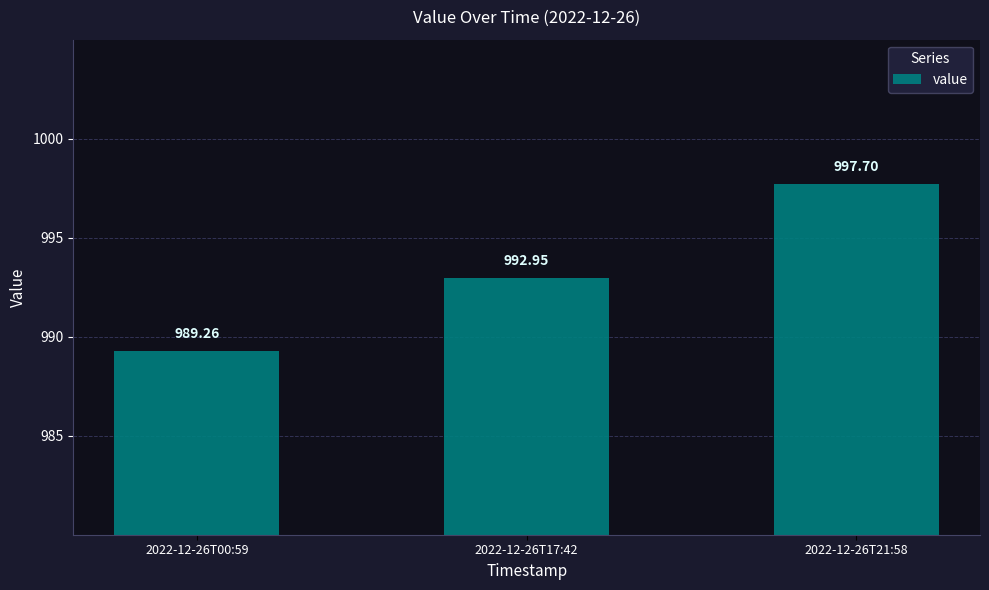

Rank the categories by value from highest to lowest.

2022-12-26T21:58, 2022-12-26T17:42, 2022-12-26T00:59